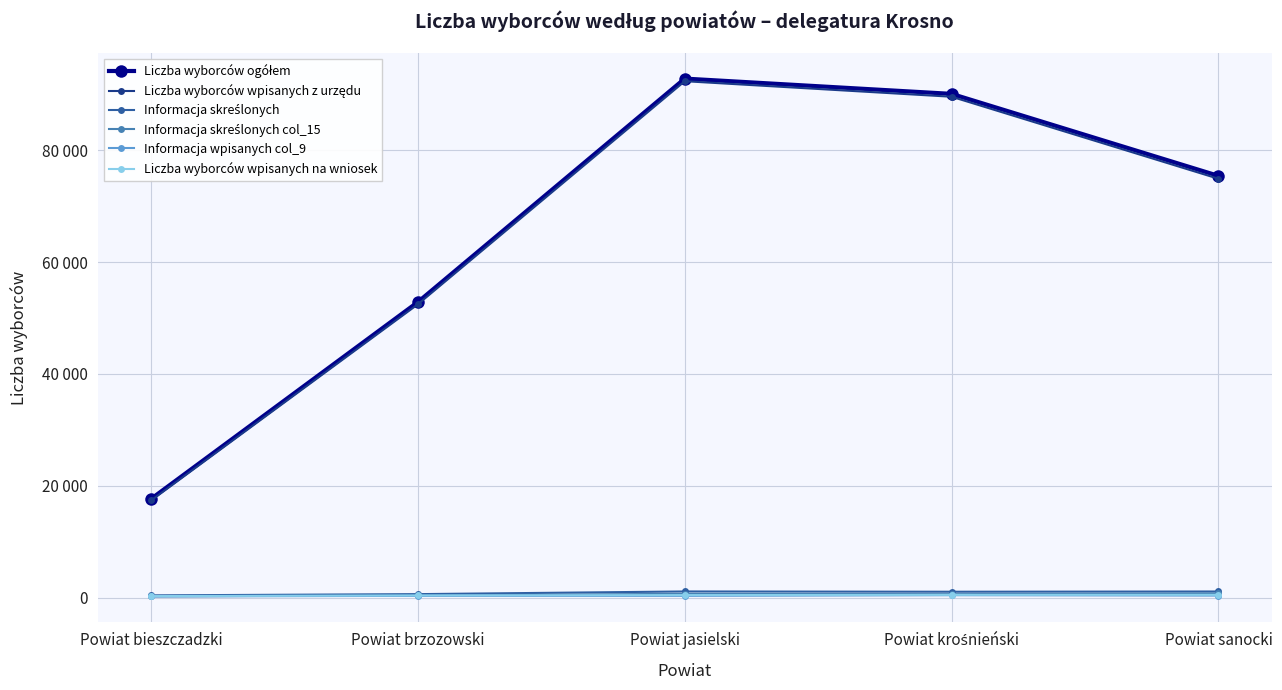

Does the chart have visible grid lines?

Yes